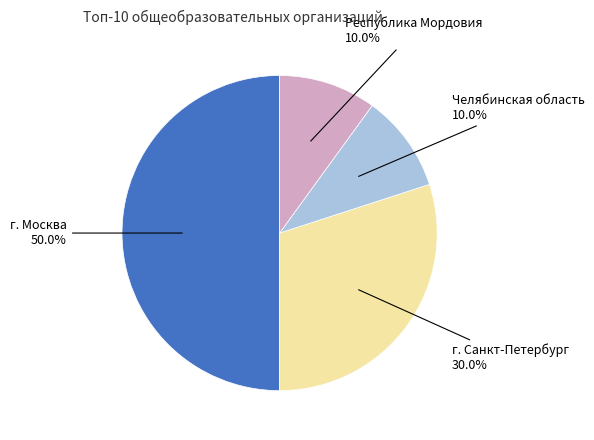

Between Республика Мордовия and г. Санкт-Петербург, which is larger?

г. Санкт-Петербург